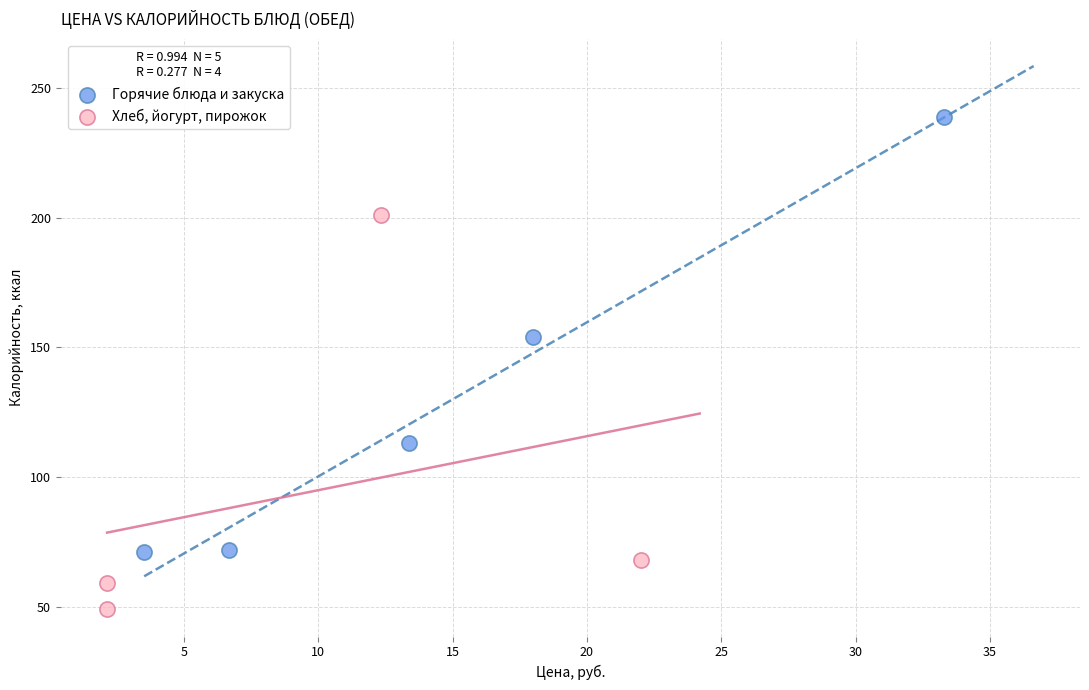

Which series reaches the maximum Y coordinate?

Горячие блюда и закуска